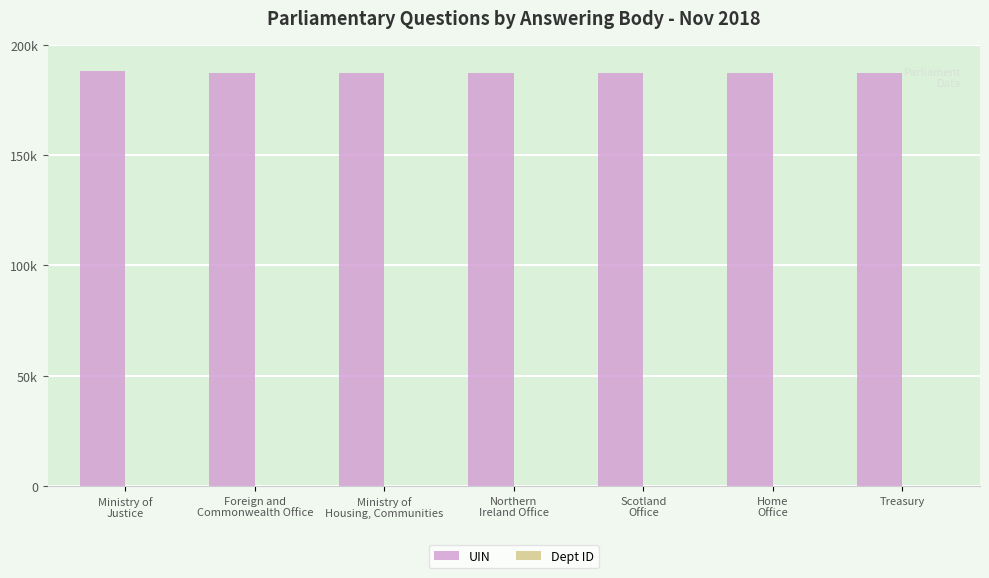

At which category does the chart reach its minimum across all series?

Home
Office